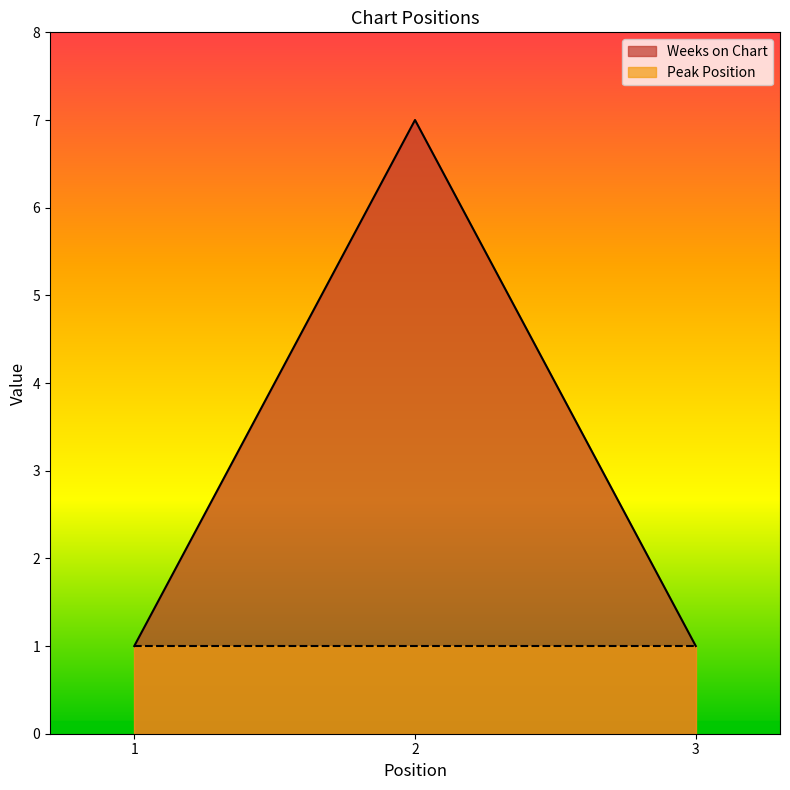

How many lines are shown in the chart?

2